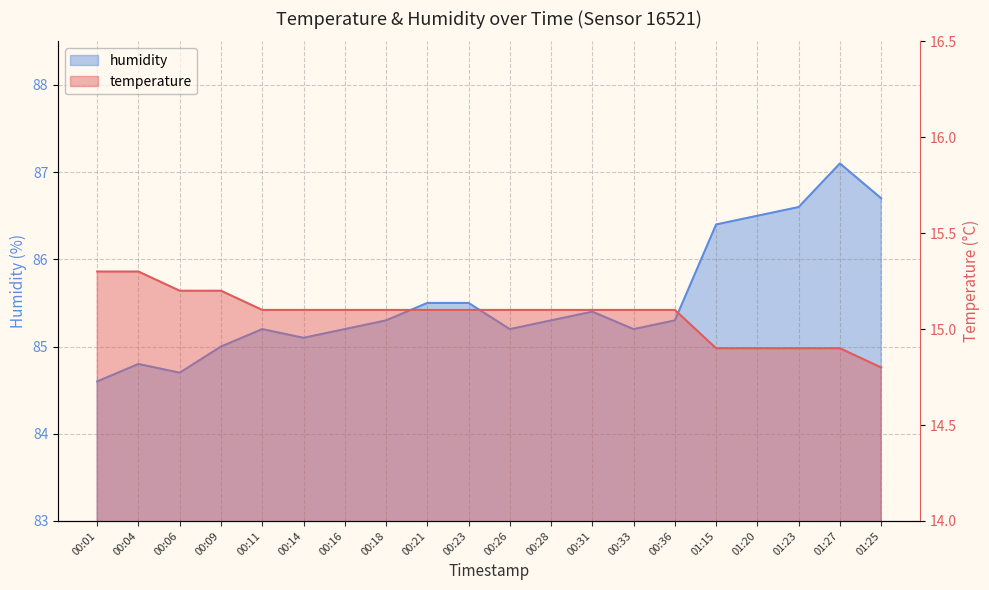

What is the value of the temperature point at the 12th from the left?

15.1